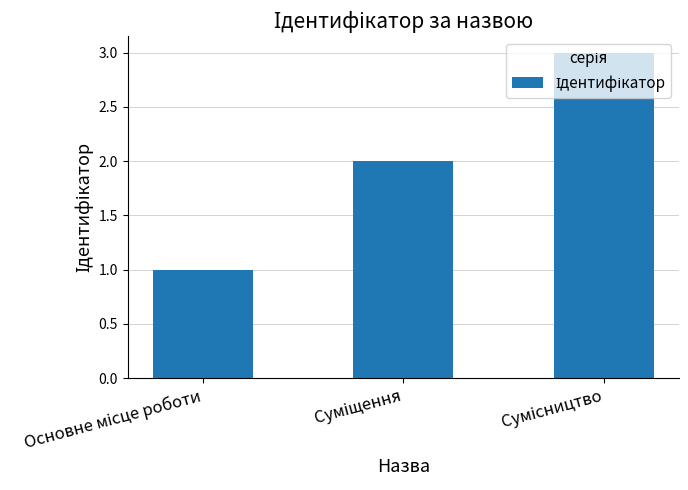

What is the sum of all values?

6